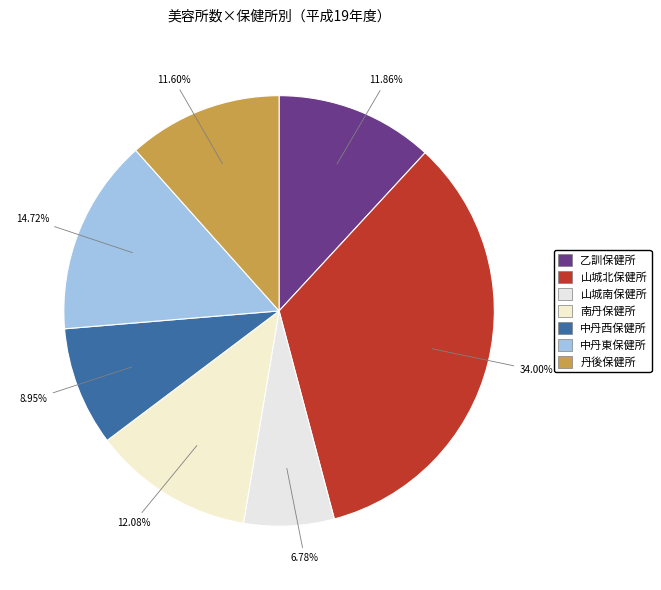

To the nearest percent, what percentage of the pie is 南丹保健所?

12%